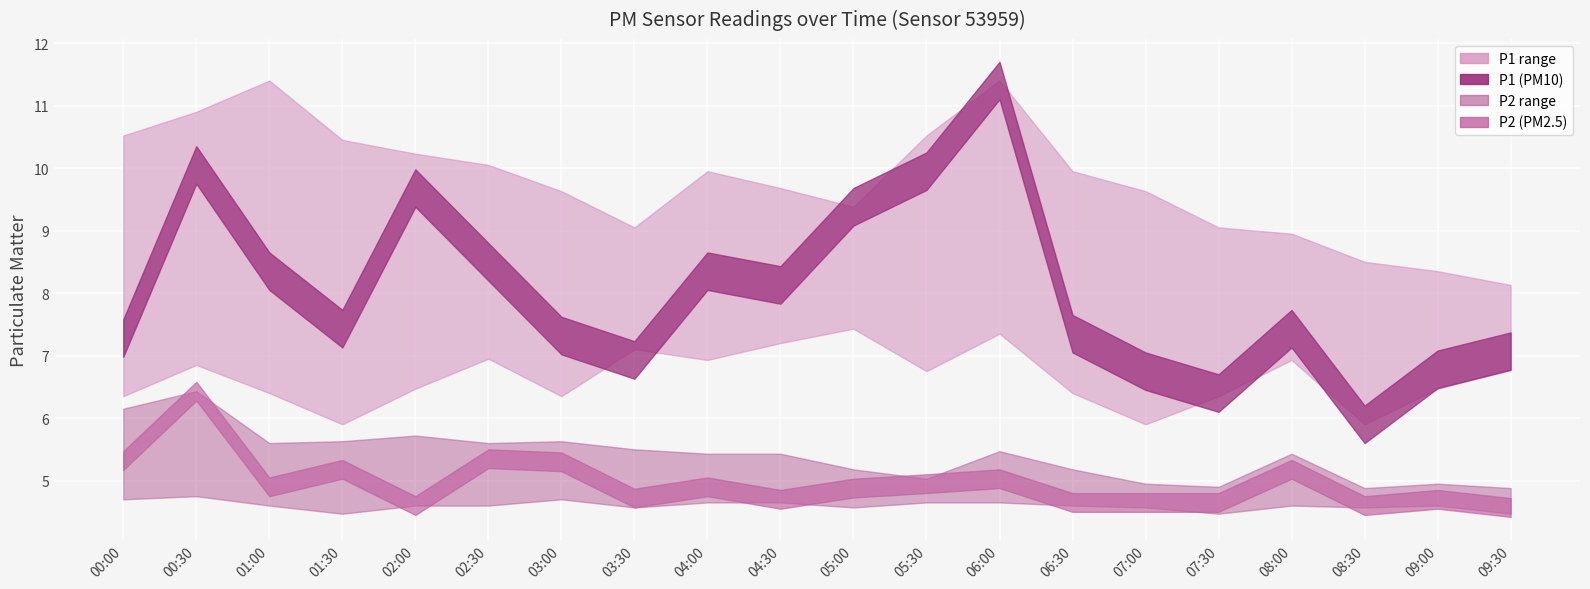

The P2_lower series shows 8.0 at 00:30. True or false?

False